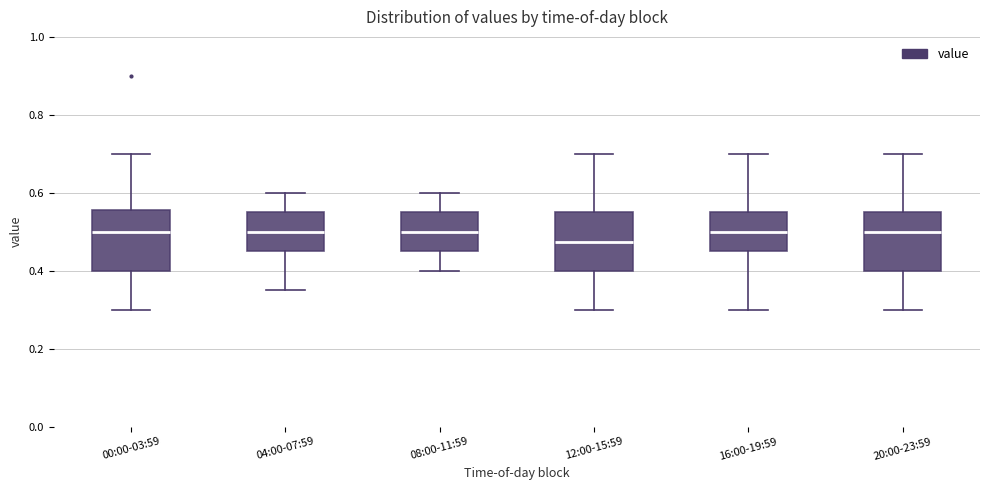

Reading left to right, transcribe this box plot: for each box, give where its median line is, the range the box spans, and where its two whiskers end, as read against the y-axis. The values are not printed on the chart, so give them approximately, as read against the axis.

00:00-03:59: median 0.50, box 0.40 to 0.56, whiskers 0.30 to 0.70
04:00-07:59: median 0.50, box 0.46 to 0.56, whiskers 0.36 to 0.60
08:00-11:59: median 0.50, box 0.46 to 0.56, whiskers 0.40 to 0.60
12:00-15:59: median 0.48, box 0.40 to 0.56, whiskers 0.30 to 0.70
16:00-19:59: median 0.50, box 0.46 to 0.56, whiskers 0.30 to 0.70
20:00-23:59: median 0.50, box 0.40 to 0.56, whiskers 0.30 to 0.70